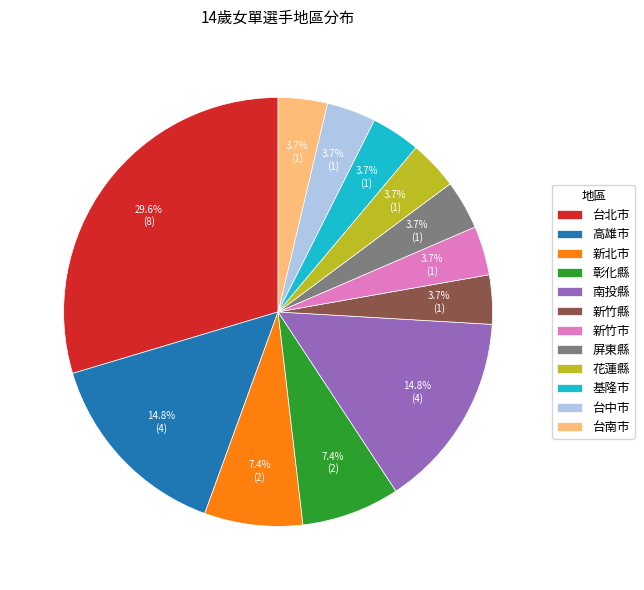

How many segments does this pie chart have?

12